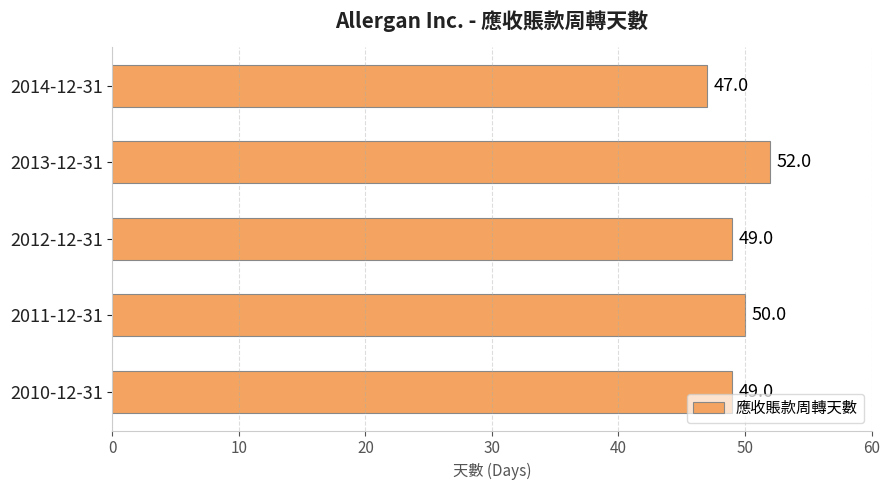

Which has a higher value, 2012-12-31 or 2011-12-31?

2011-12-31